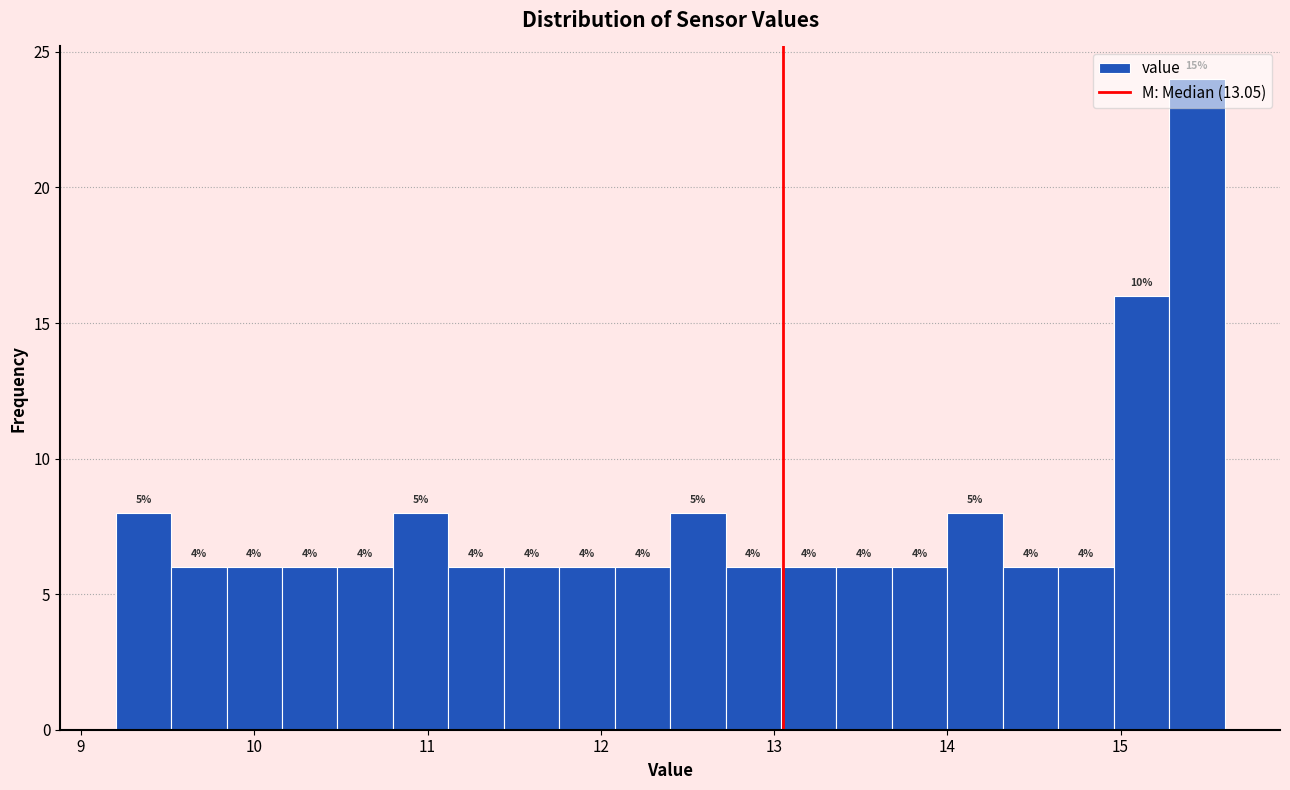

Around what value on the x-axis is the tallest bar? Give the approximate position of its centre, as read against the axis.

15.4